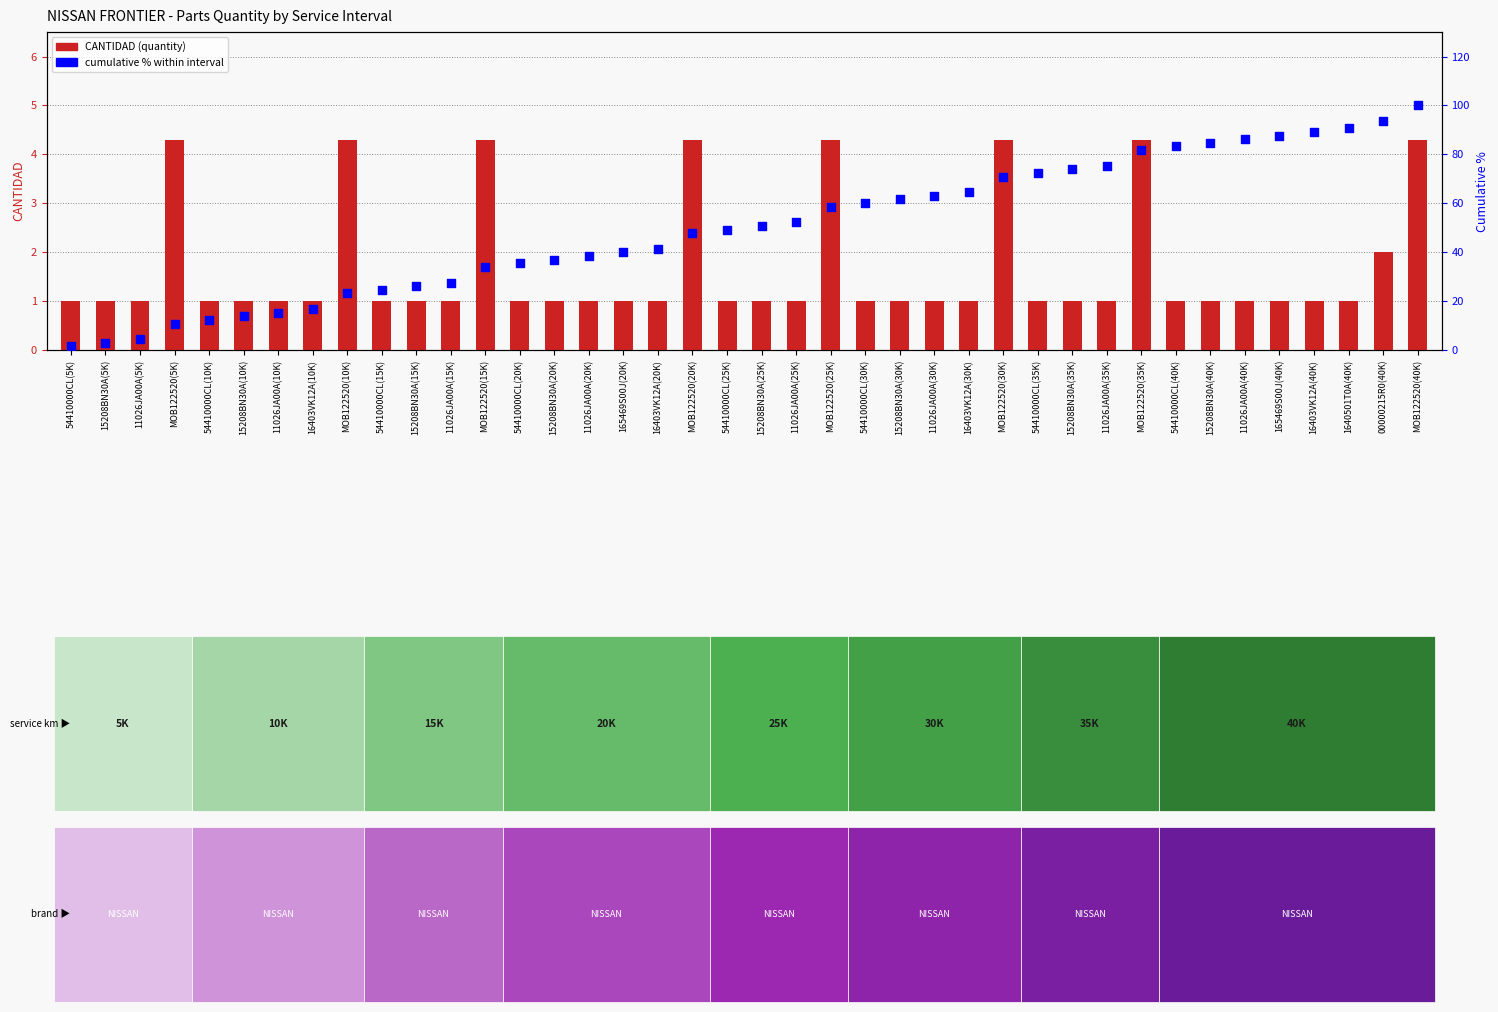

At how many categories does at least one series exceed 33?

28